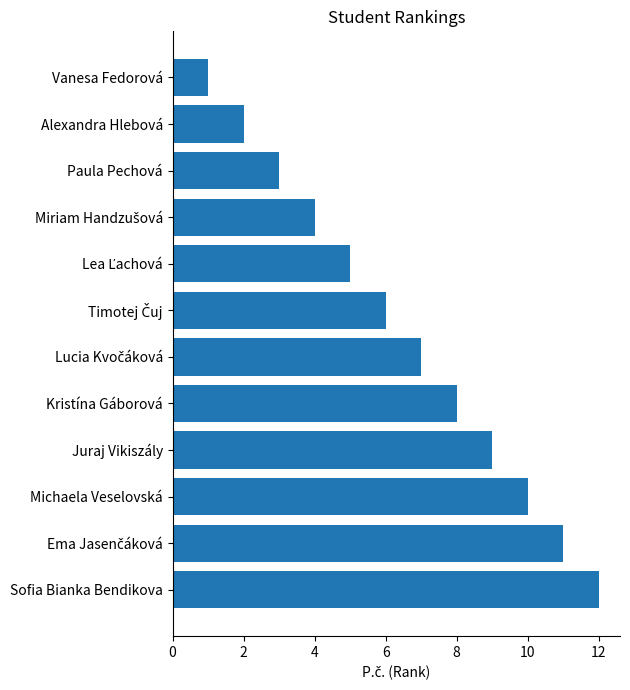

What is the label of the 10th bar from the bottom?

Paula Pechová